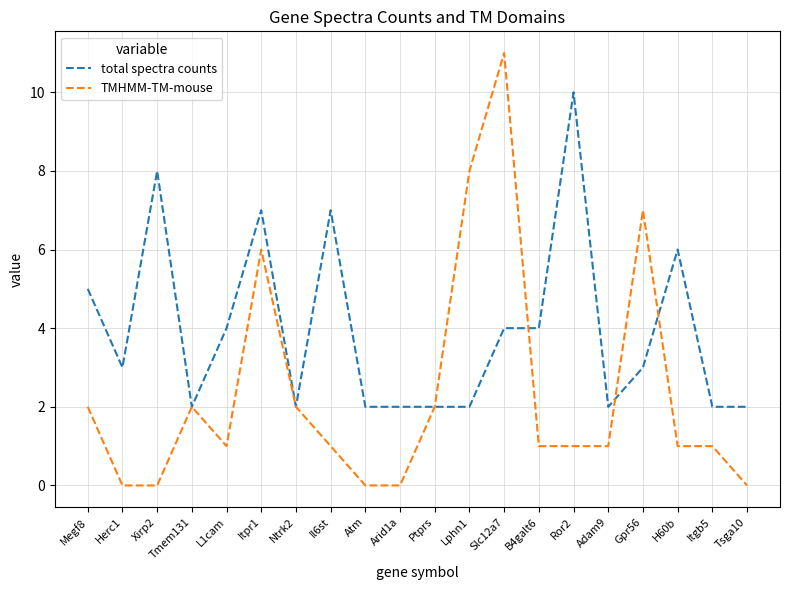

Which series changed the most between Herc1 and Tmem131?

TMHMM-TM-mouse